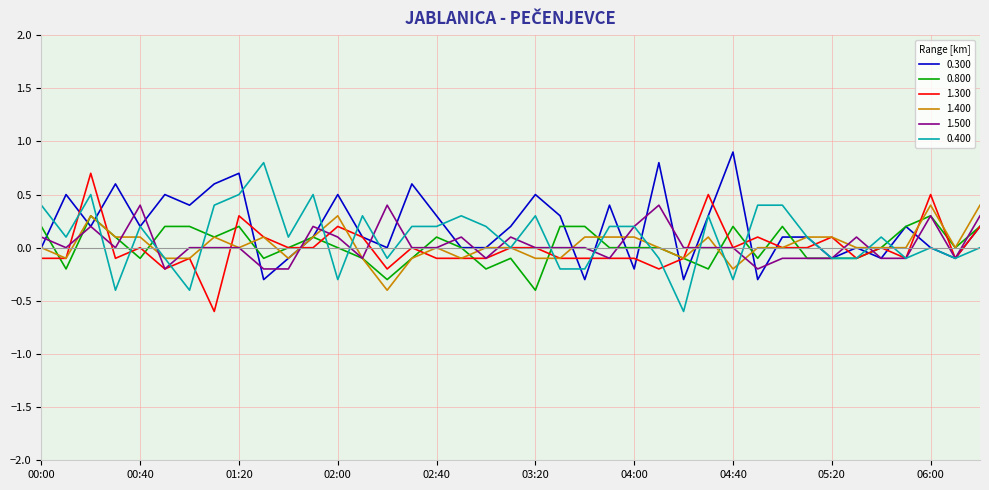

What is the smallest value displayed?

-0.6